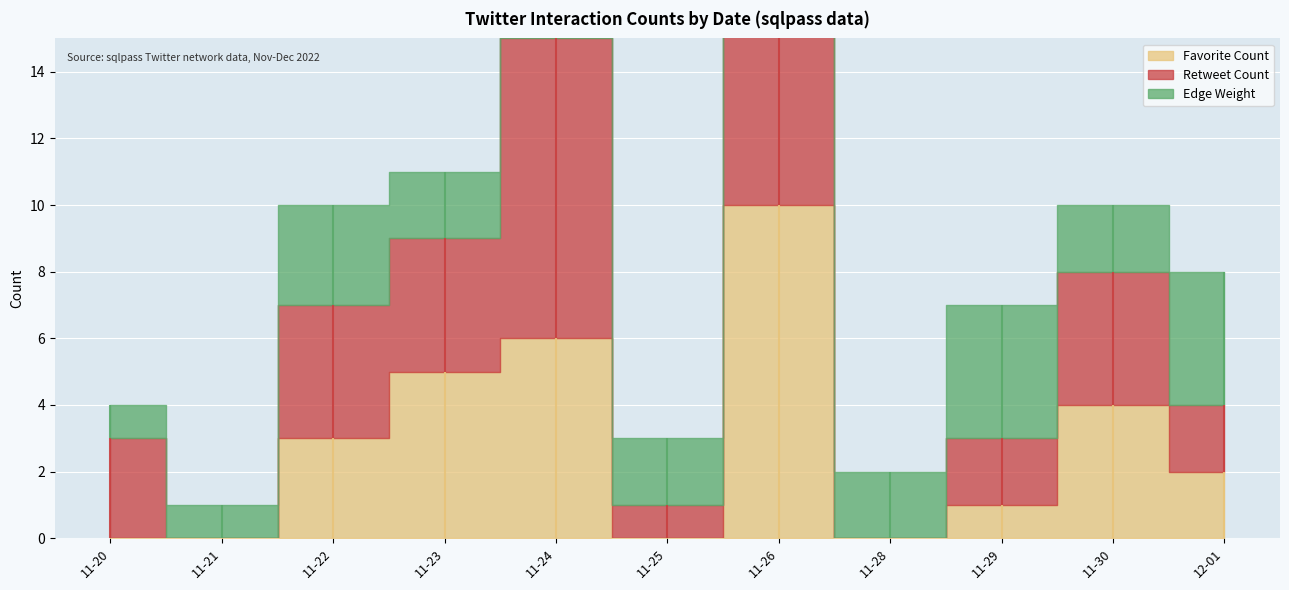

What is the label of the 4th point from the left?

2022-11-23